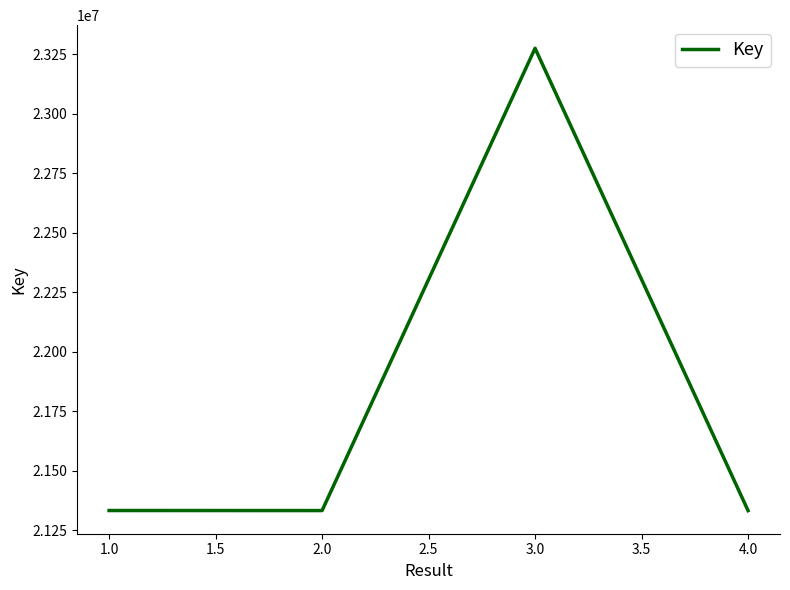

The value at 1.0 is 10007485. True or false?

False